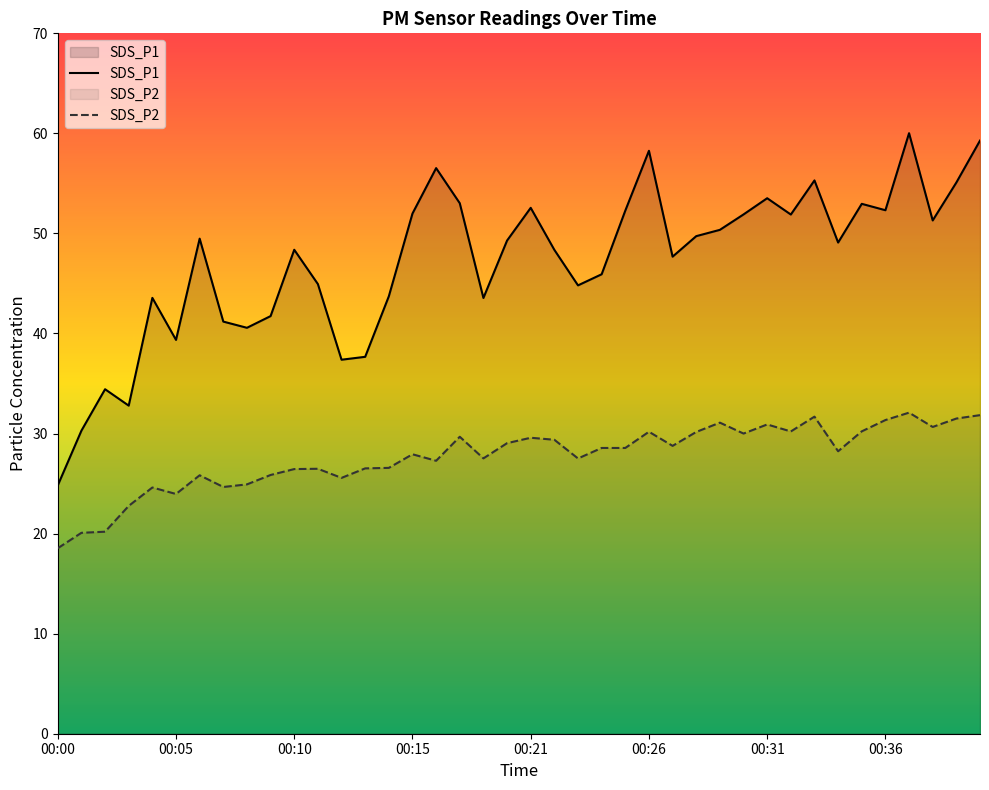

True or false: SDS_P2 and SDS_P1 intersect in this chart.

False